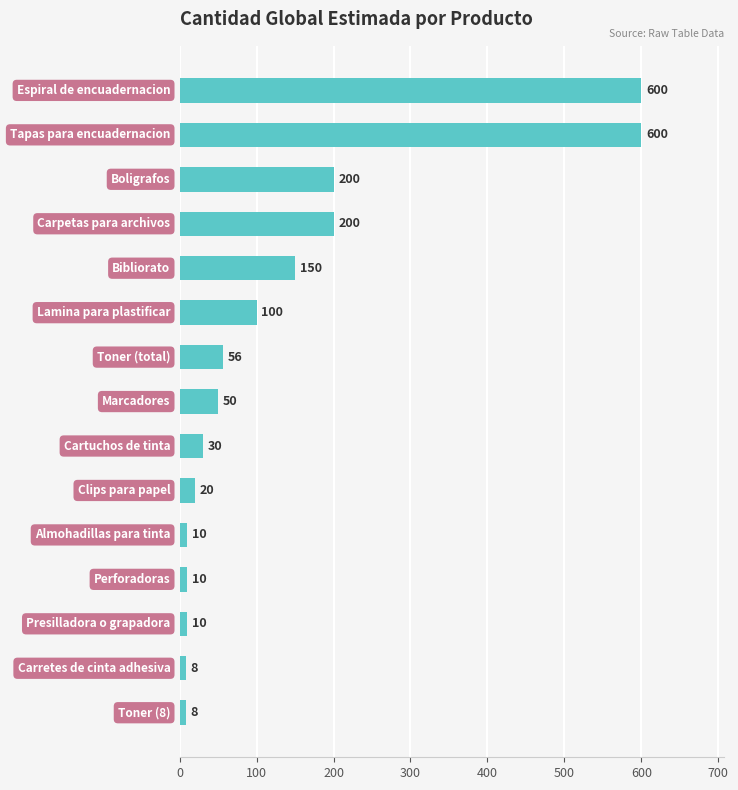

How many data points are less than 50?

7